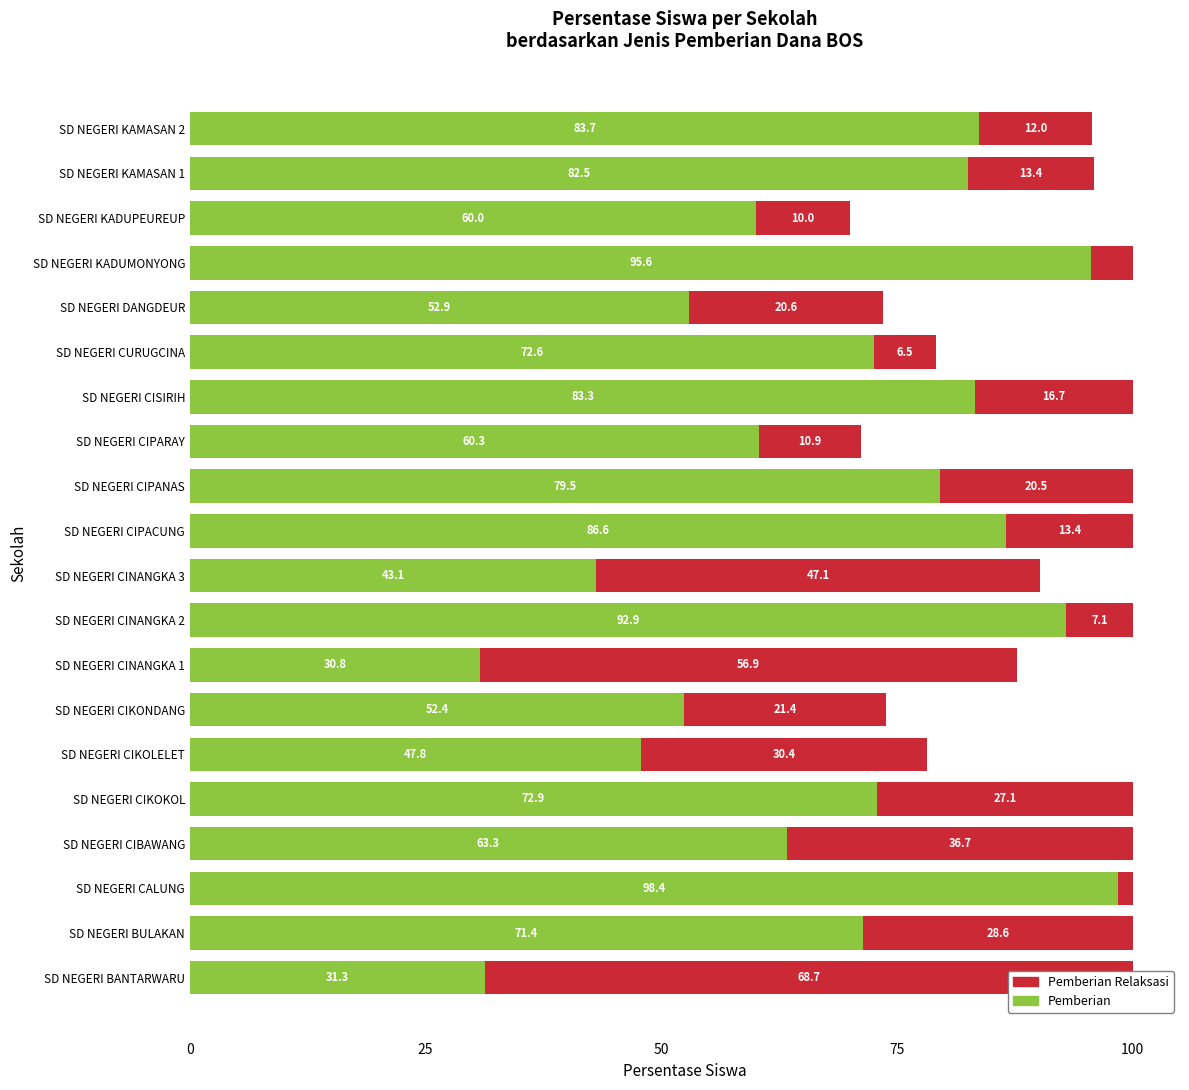

Does the chart contain any negative values?

No